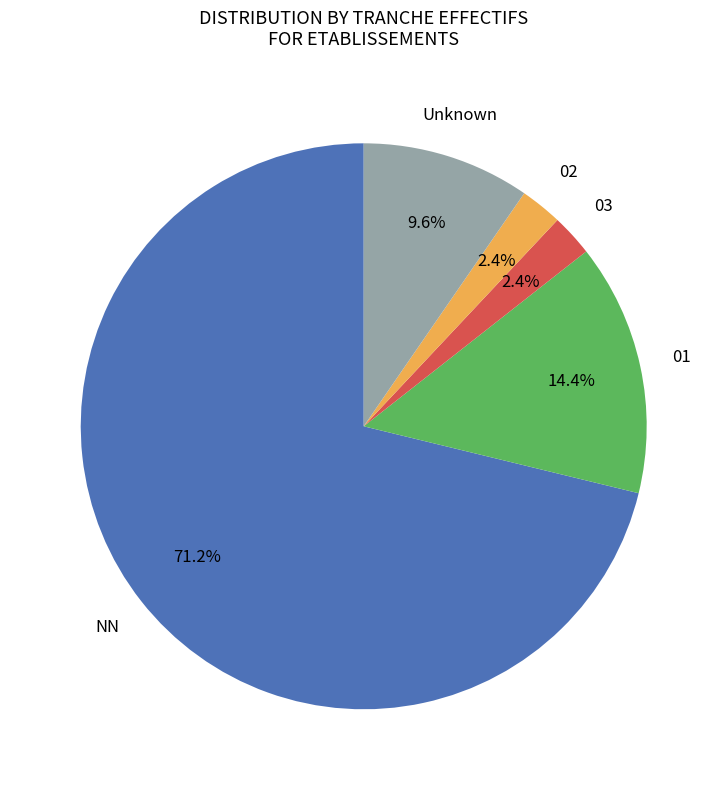

Is there a majority slice in this chart?

Yes